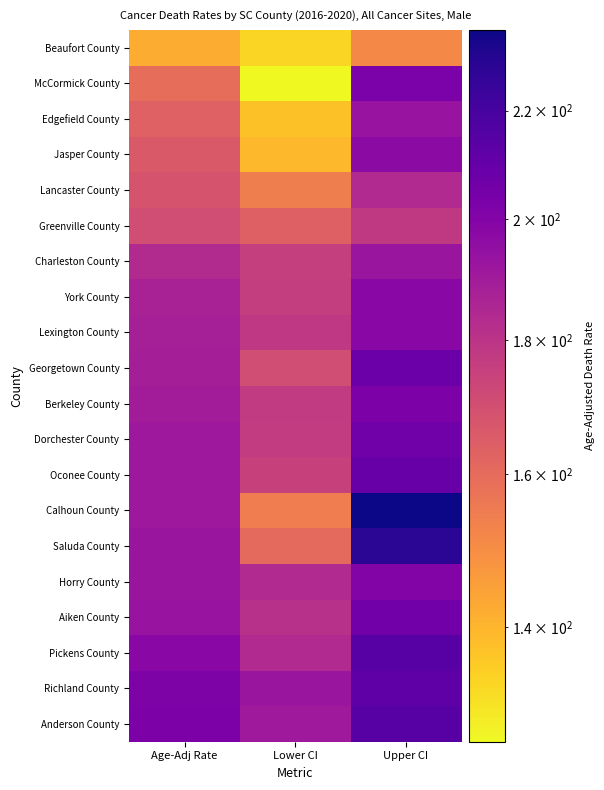

Reading left to right, what are all the values shown in this chart?

Beaufort County: Age-Adj Rate=141.9	Lower CI=133.3	Upper CI=150.9
McCormick County: Age-Adj Rate=159.4	Lower CI=126.6	Upper CI=202.9
Edgefield County: Age-Adj Rate=163.4	Lower CI=137.4	Upper CI=193.3
Jasper County: Age-Adj Rate=166.2	Lower CI=139.3	Upper CI=197.0
Lancaster County: Age-Adj Rate=168.3	Lower CI=153.9	Upper CI=183.8
Greenville County: Age-Adj Rate=170.6	Lower CI=163.5	Upper CI=178.0
Charleston County: Age-Adj Rate=183.7	Lower CI=175.5	Upper CI=192.2
York County: Age-Adj Rate=187.1	Lower CI=176.2	Upper CI=198.5
Lexington County: Age-Adj Rate=187.9	Lower CI=178.1	Upper CI=198.0
Georgetown County: Age-Adj Rate=188.4	Lower CI=170.6	Upper CI=207.8
Berkeley County: Age-Adj Rate=189.4	Lower CI=177.2	Upper CI=202.2
Dorchester County: Age-Adj Rate=191.2	Lower CI=176.8	Upper CI=206.4
Oconee County: Age-Adj Rate=191.3	Lower CI=174.8	Upper CI=209.2
Calhoun County: Age-Adj Rate=191.5	Lower CI=154.4	Upper CI=236.1
Saluda County: Age-Adj Rate=192.0	Lower CI=160.5	Upper CI=228.4
Horry County: Age-Adj Rate=192.0	Lower CI=183.9	Upper CI=200.4
Aiken County: Age-Adj Rate=193.3	Lower CI=181.3	Upper CI=206.0
Pickens County: Age-Adj Rate=198.6	Lower CI=183.8	Upper CI=214.4
Richland County: Age-Adj Rate=201.8	Lower CI=192.0	Upper CI=212.0
Anderson County: Age-Adj Rate=202.5	Lower CI=190.8	Upper CI=214.7